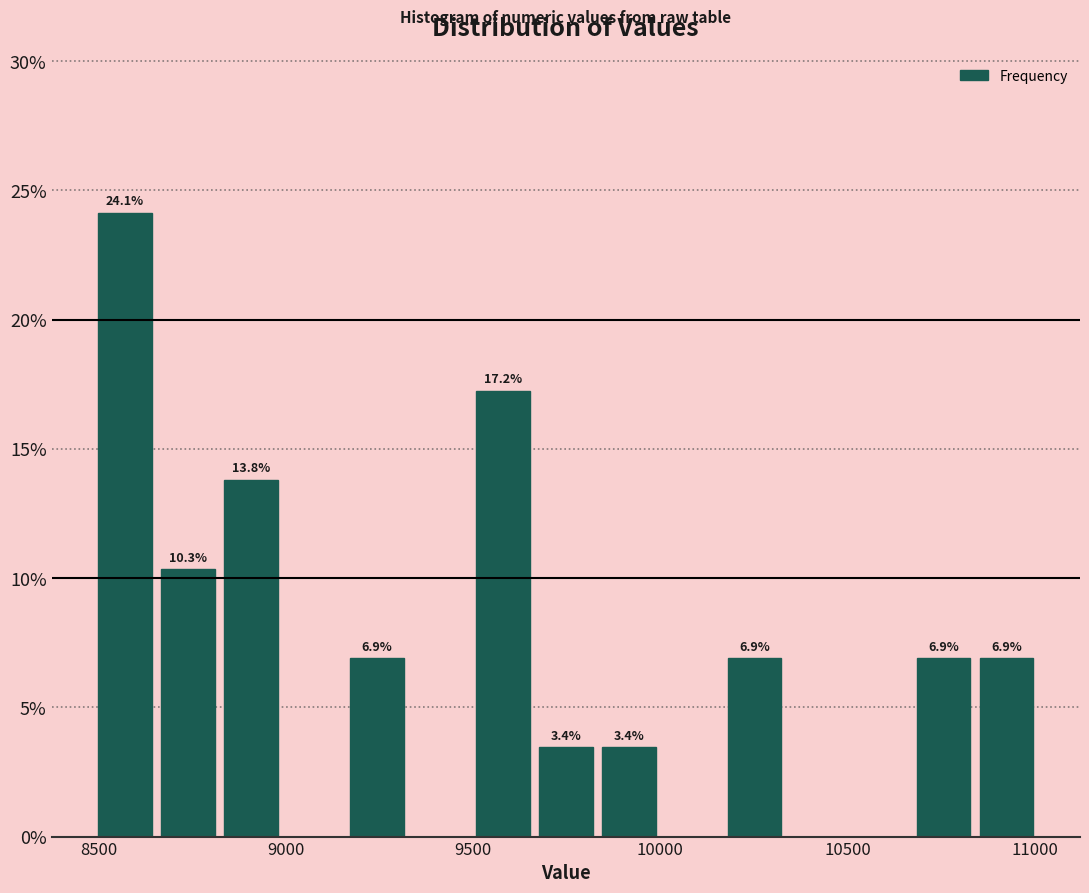

Around what value on the x-axis is the tallest bar? Give the approximate position of its centre, as read against the axis.

8550